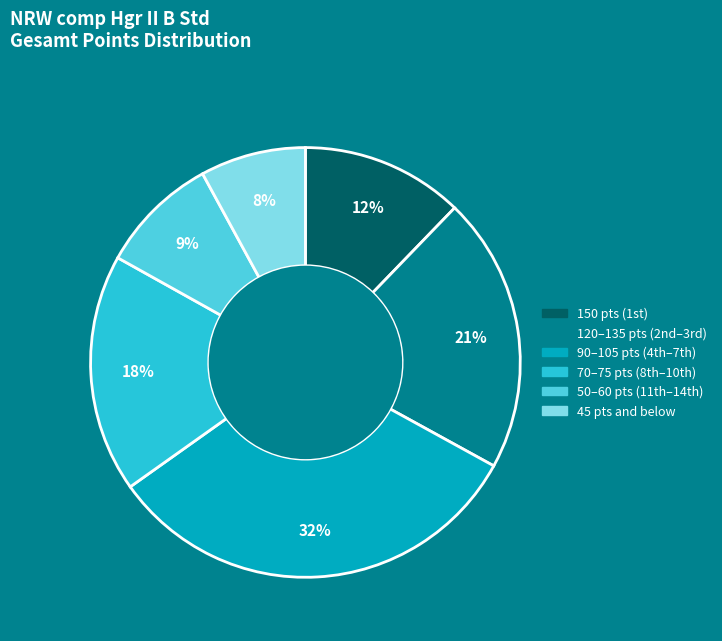

True or false: 45 pts and below accounts for 8% of the total.

True